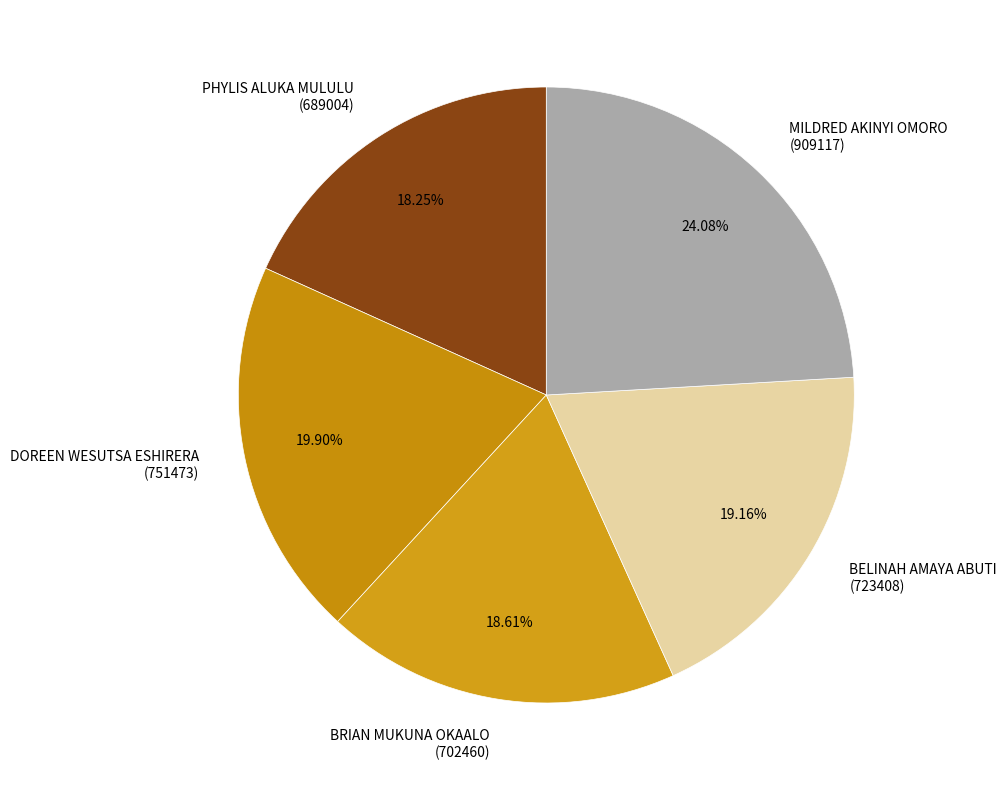

What is the largest slice in the pie chart?

MILDRED AKINYI OMORO (909117)